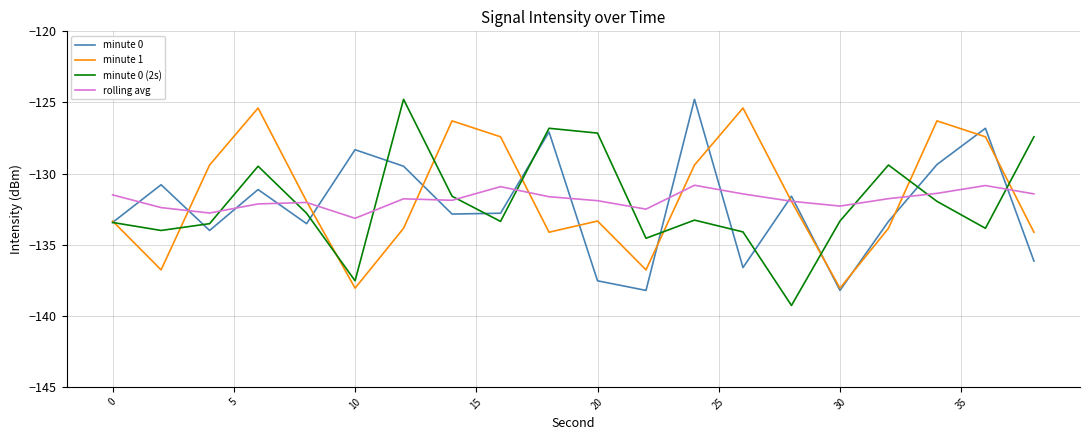

What is the minimum value for rolling avg?

-133.1